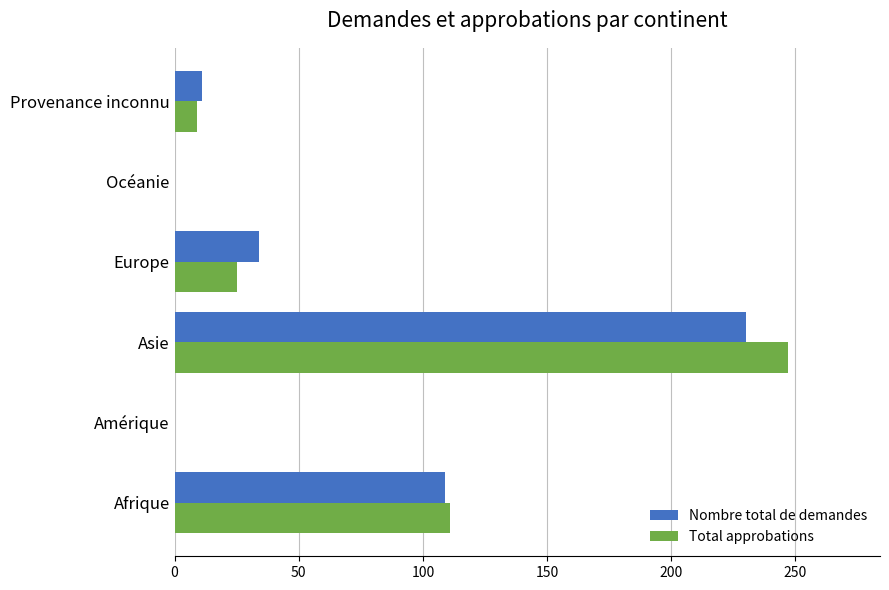

Between Amérique and Asie, which series saw the biggest shift?

Total approbations